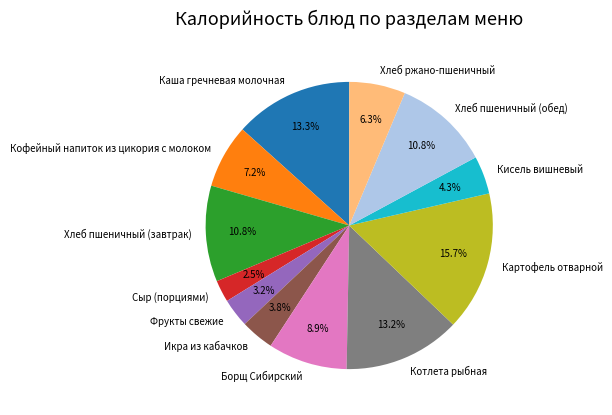

What is the smallest slice in the pie chart?

Сыр (порциями)